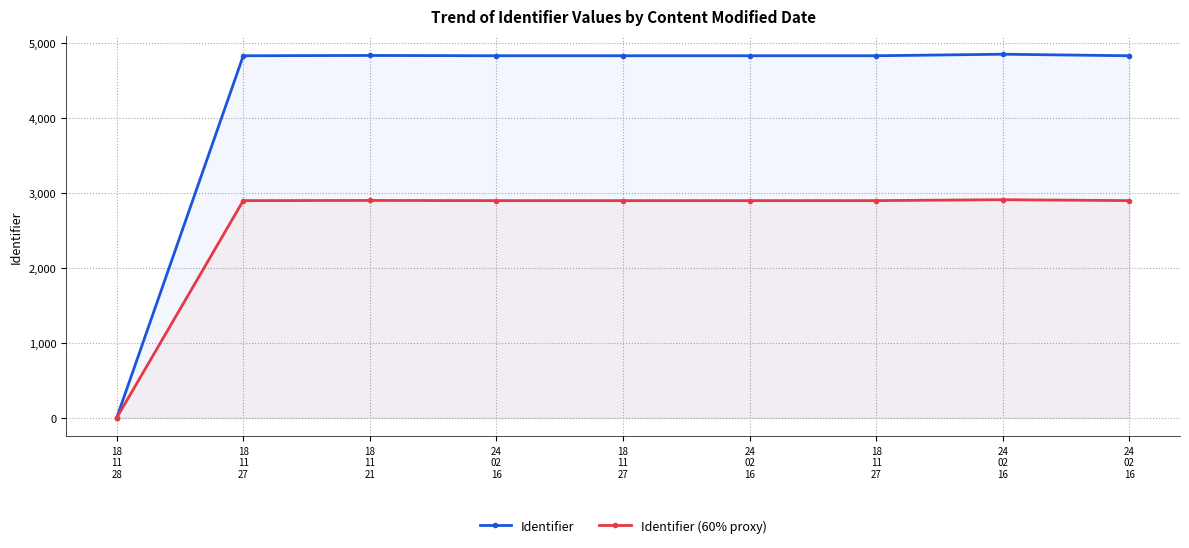

At 18
11
27, list the series in order from largest to smallest.

Identifier, Identifier (60% proxy)